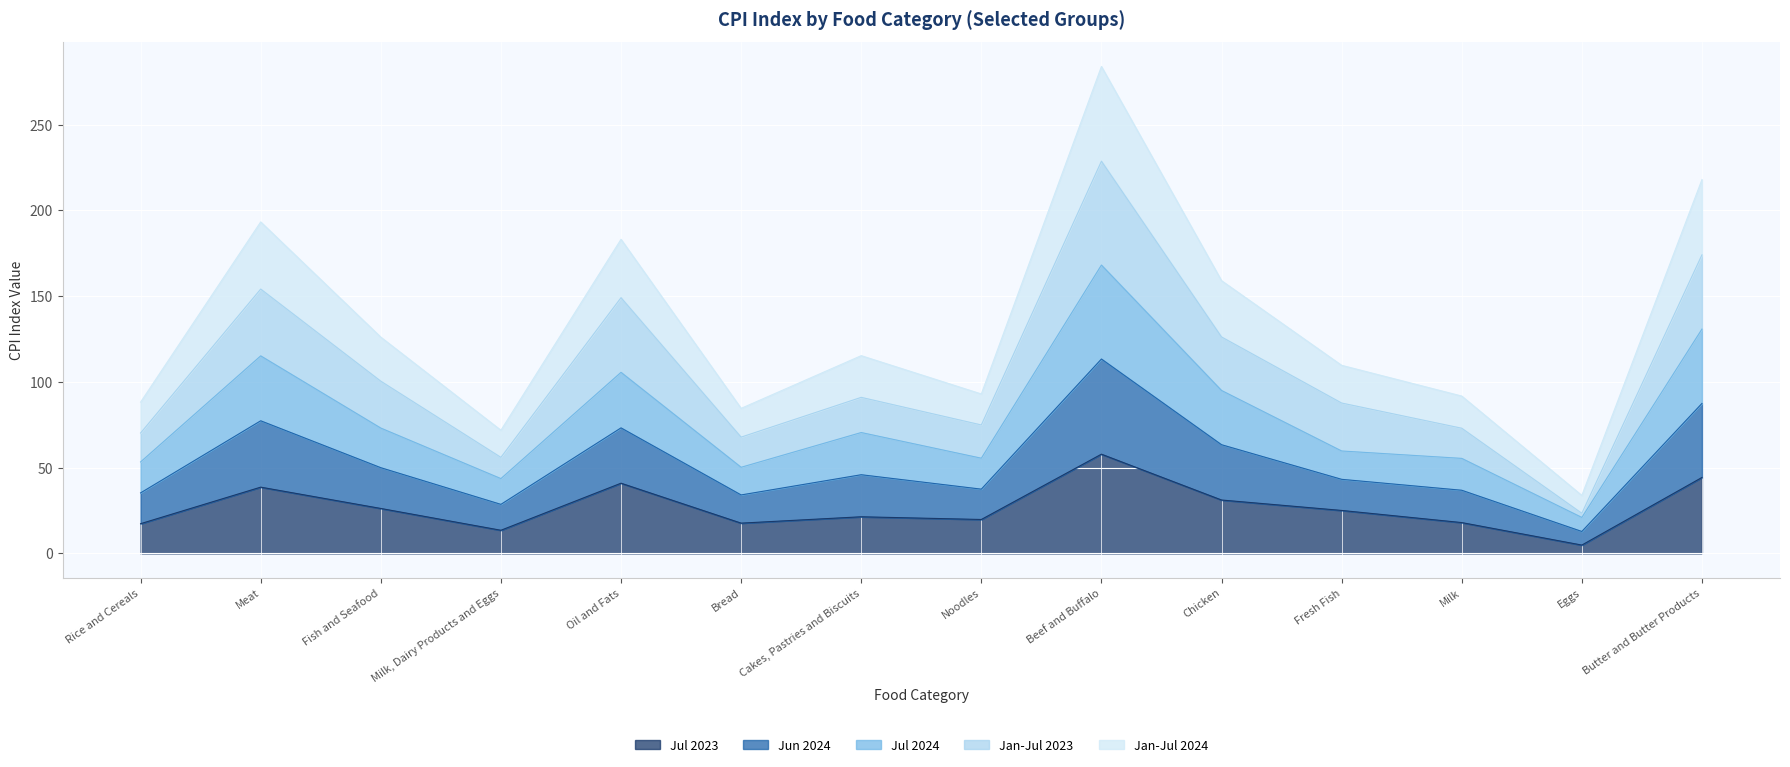

How many series are shown in this chart?

5